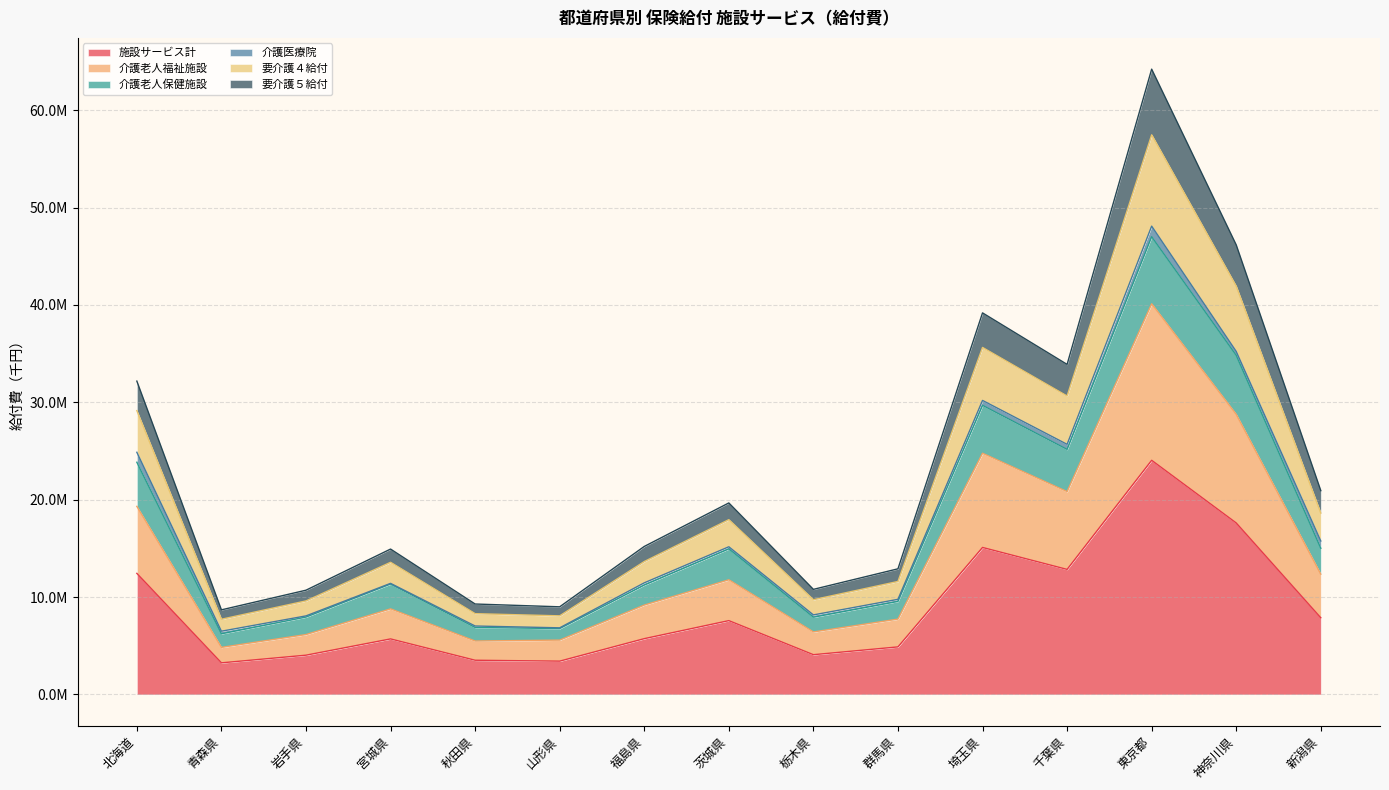

Which category has the lowest value in the 介護老人福祉施設 series?

青森県